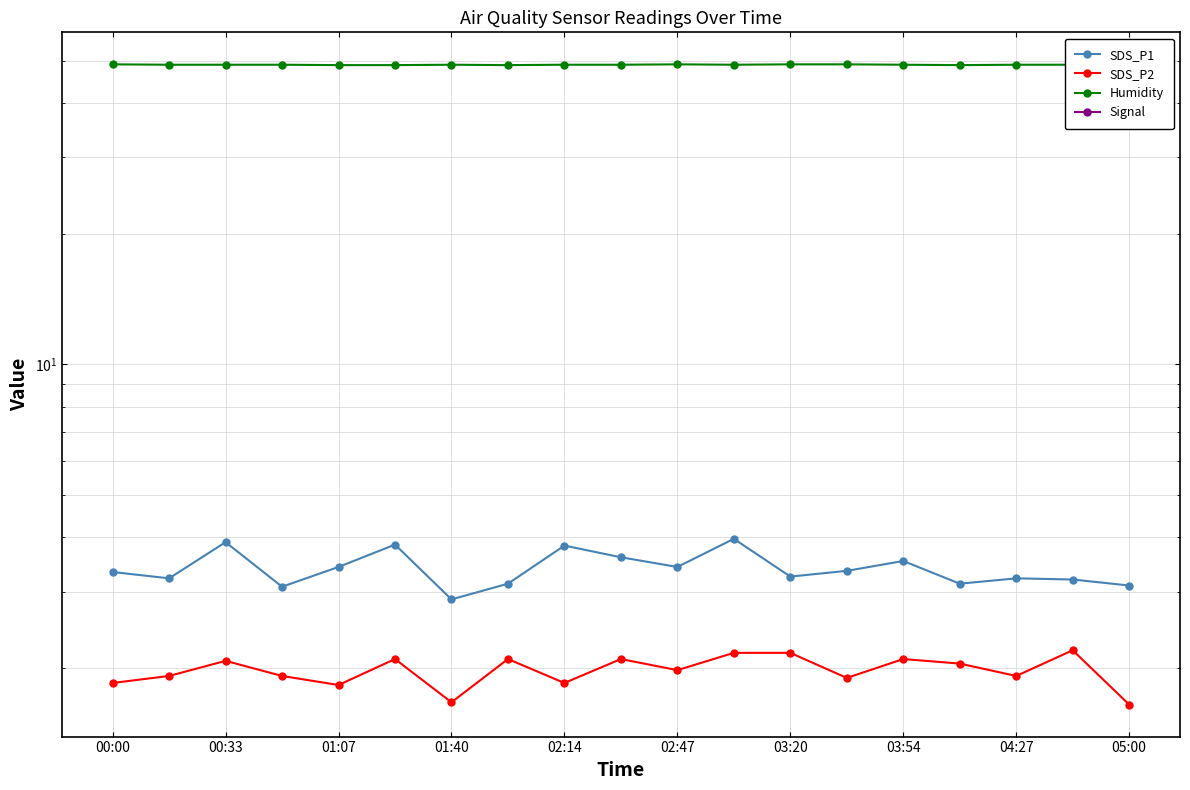

Which series has the widest spread of values?

Signal